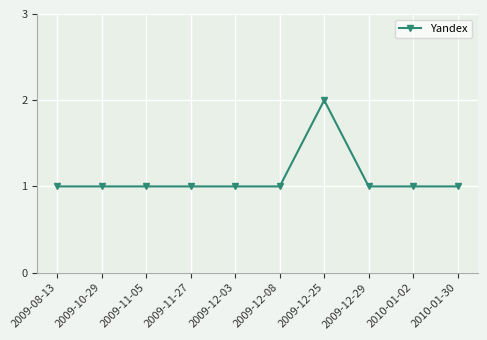

Reading left to right, list all the values displayed in this chart.

1	1	1	1	1	1	2	1	1	1